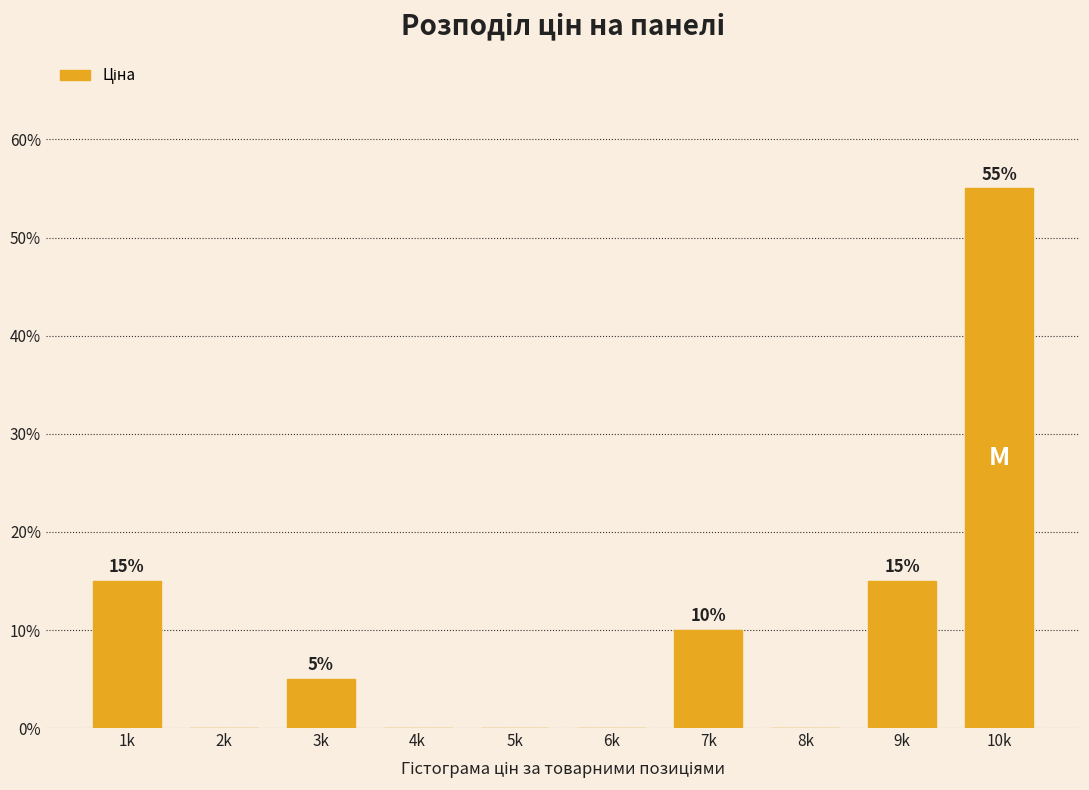

Reading left to right, transcribe all the data shown in this chart.

1k=15.0	2k=0.0	3k=5.0	4k=0.0	5k=0.0	6k=0.0	7k=10.0	8k=0.0	9k=15.0	10k=55.0